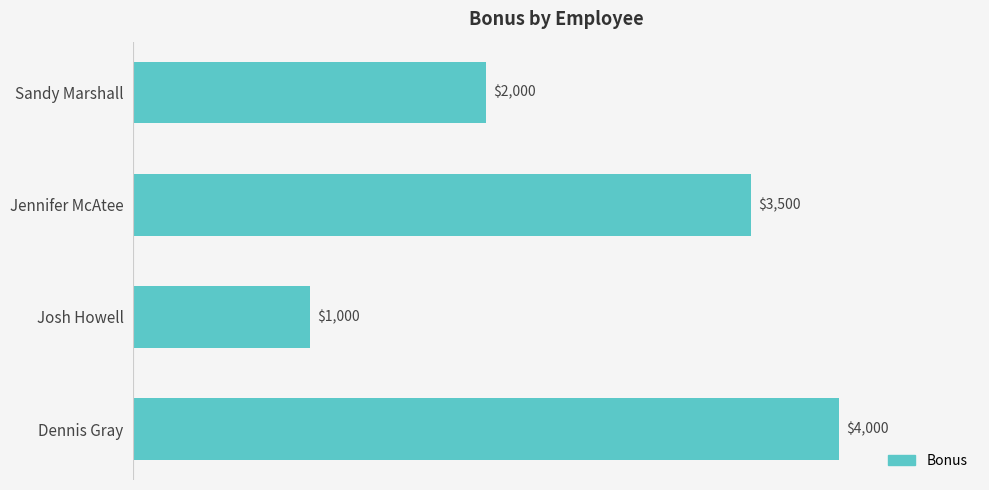

The chart shows a value of 2000 at Sandy Marshall. True or false?

True